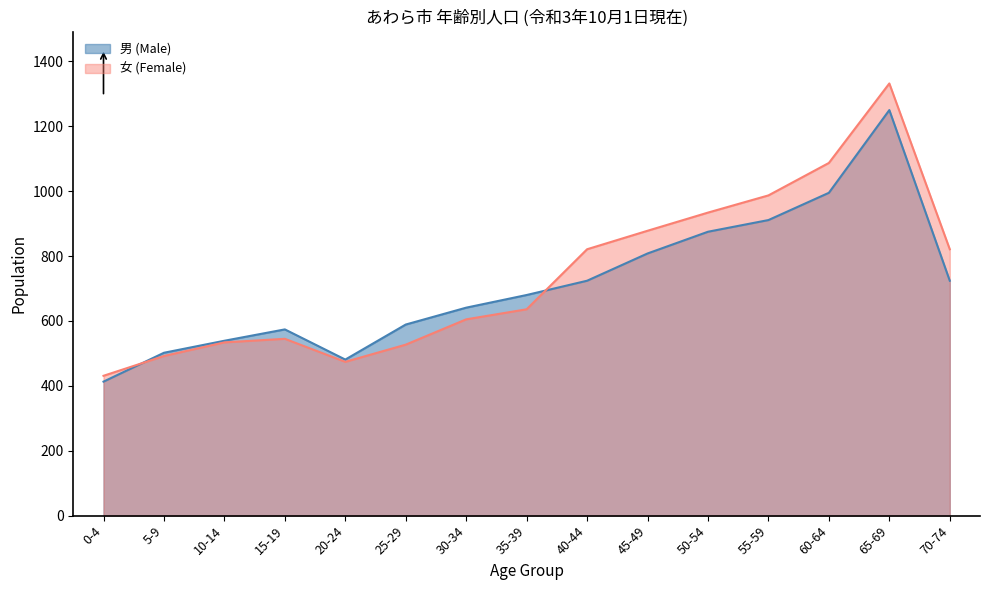

What is the value of the 男 (Male) point at the 3rd from the left?

539